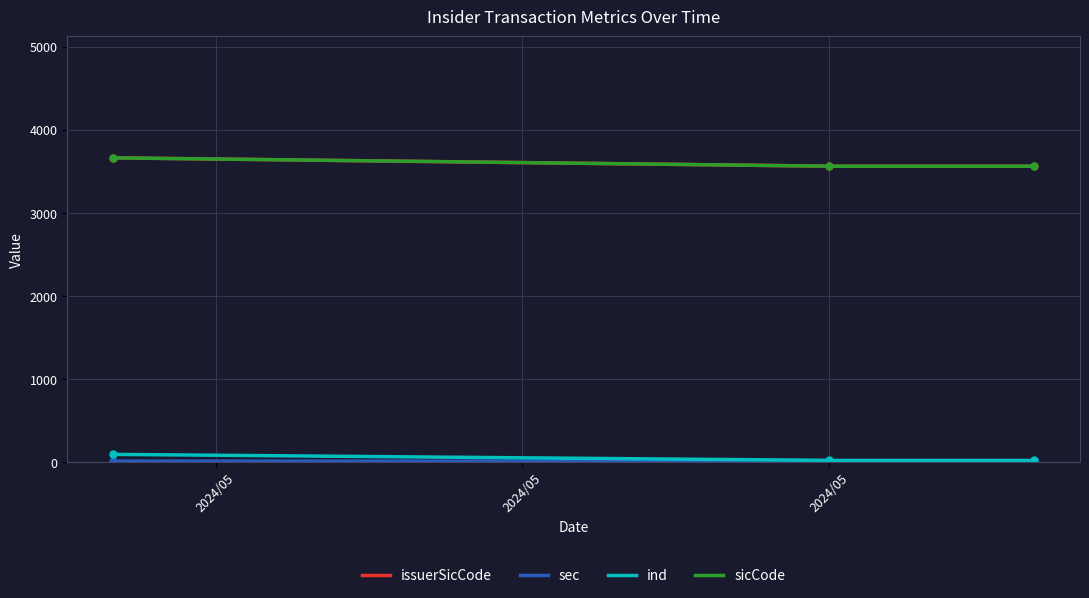

What are all the series names shown in the legend?

issuerSicCode, sec, ind, sicCode